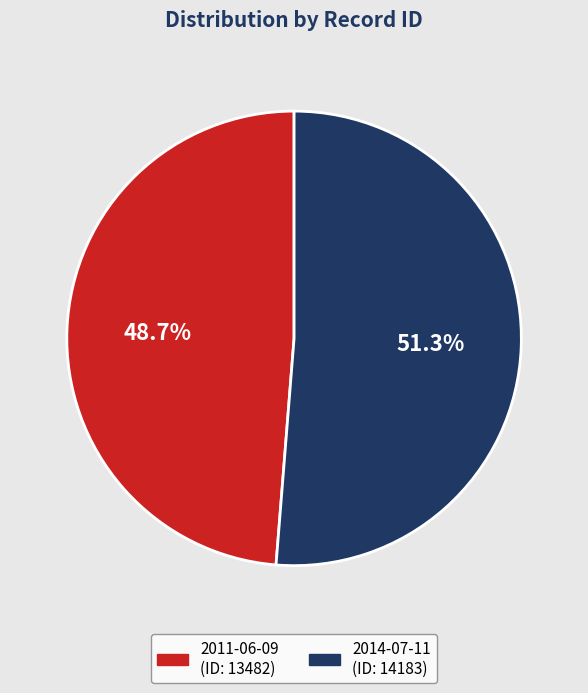

Do 2014-07-11 and 2011-06-09 together represent more than half of the pie?

Yes